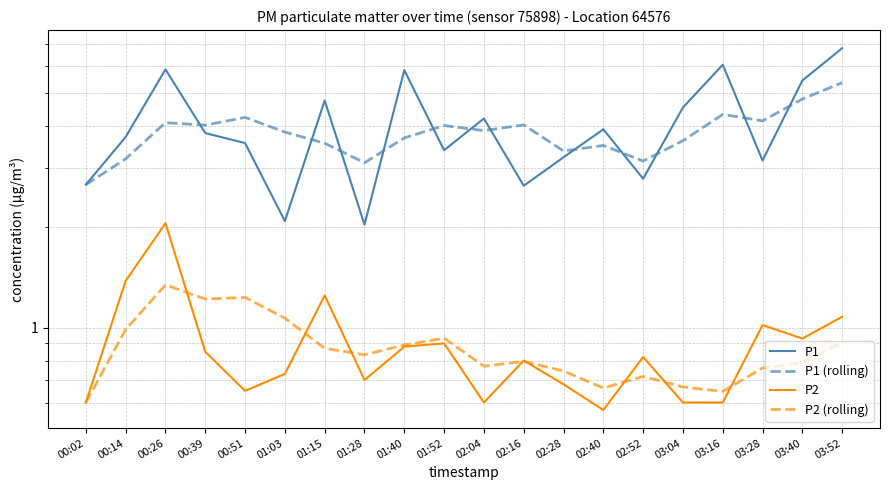

What is the sum of all P1 values?

80.4